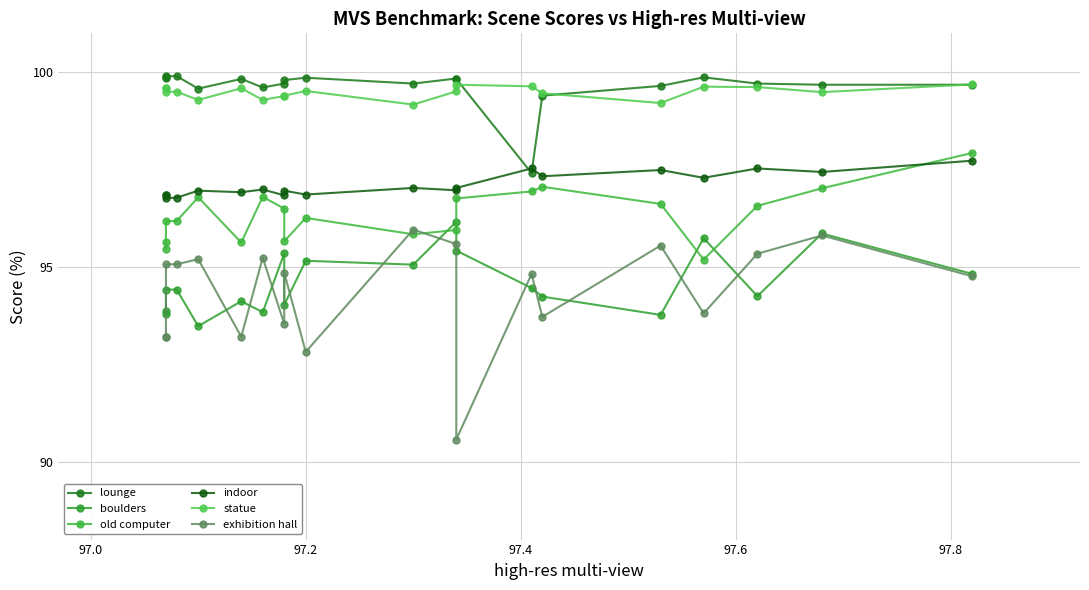

What is the difference between the maximum and minimum values in the statue series?

0.5